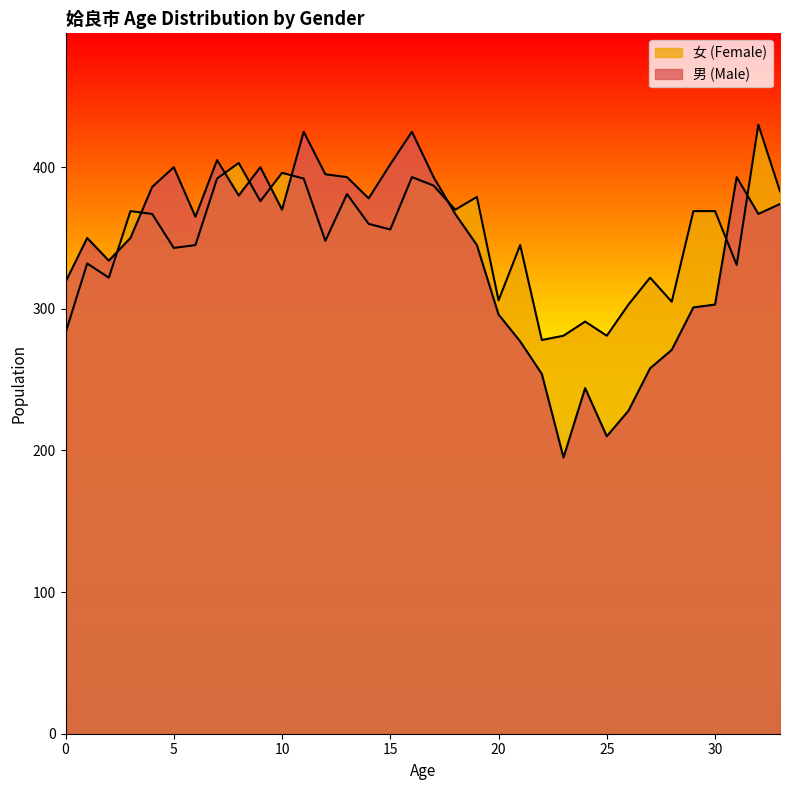

Between 6 and 14, which series saw the biggest shift?

女 (Female)